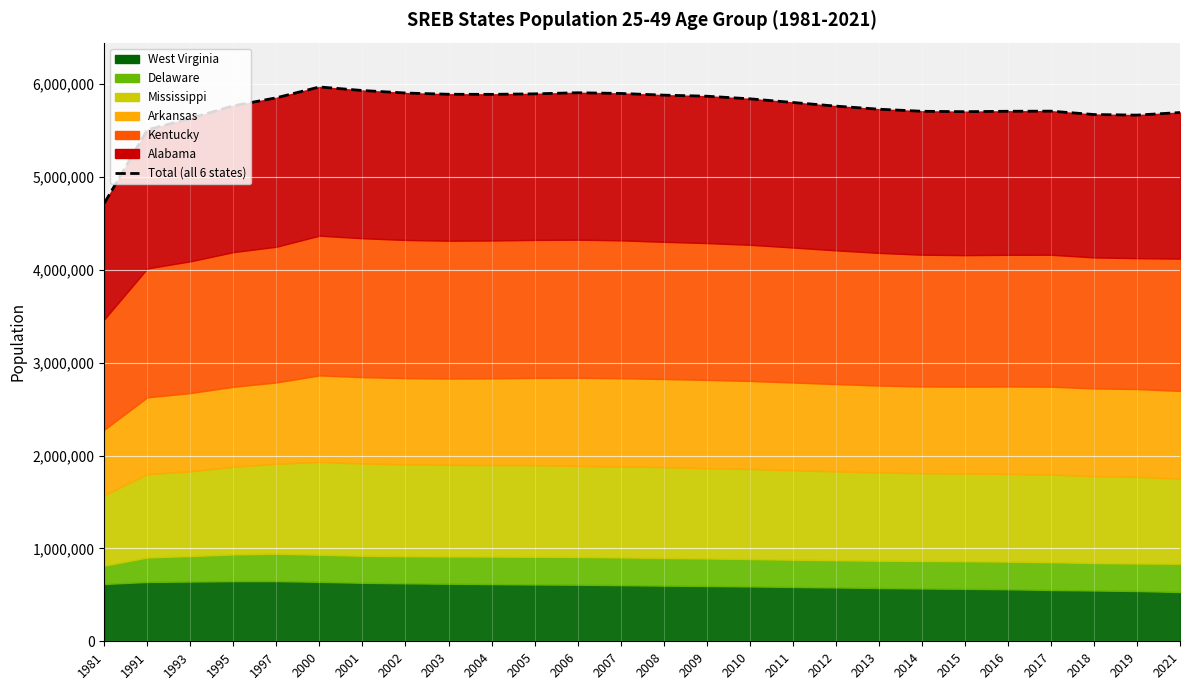

True or false: the data shows 1591083 at 2000.

False